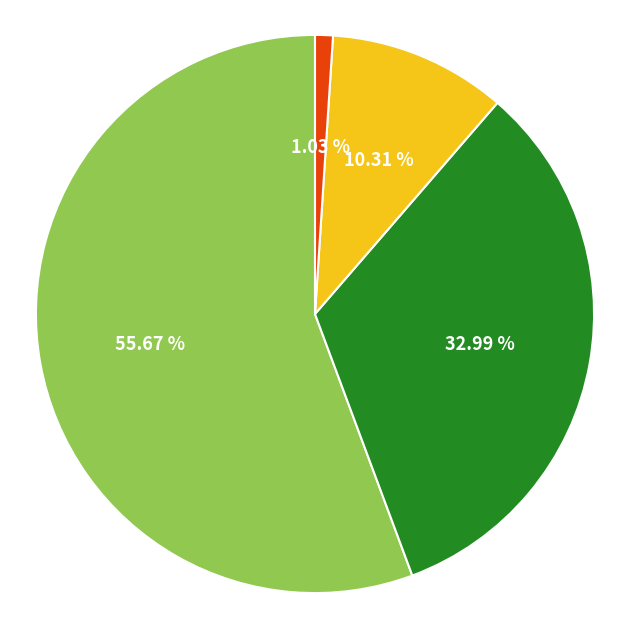

Is there a majority slice in this chart?

Yes